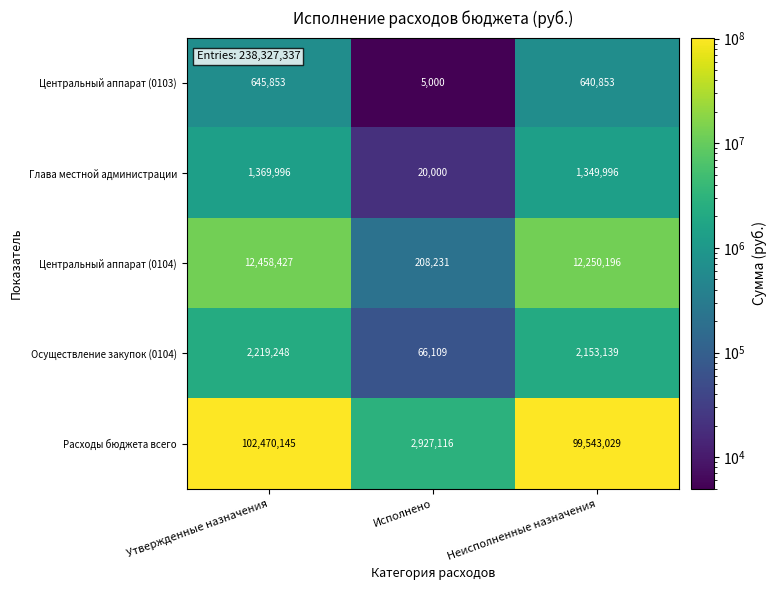

Which series has the largest total across all categories?

Расходы бюджета всего